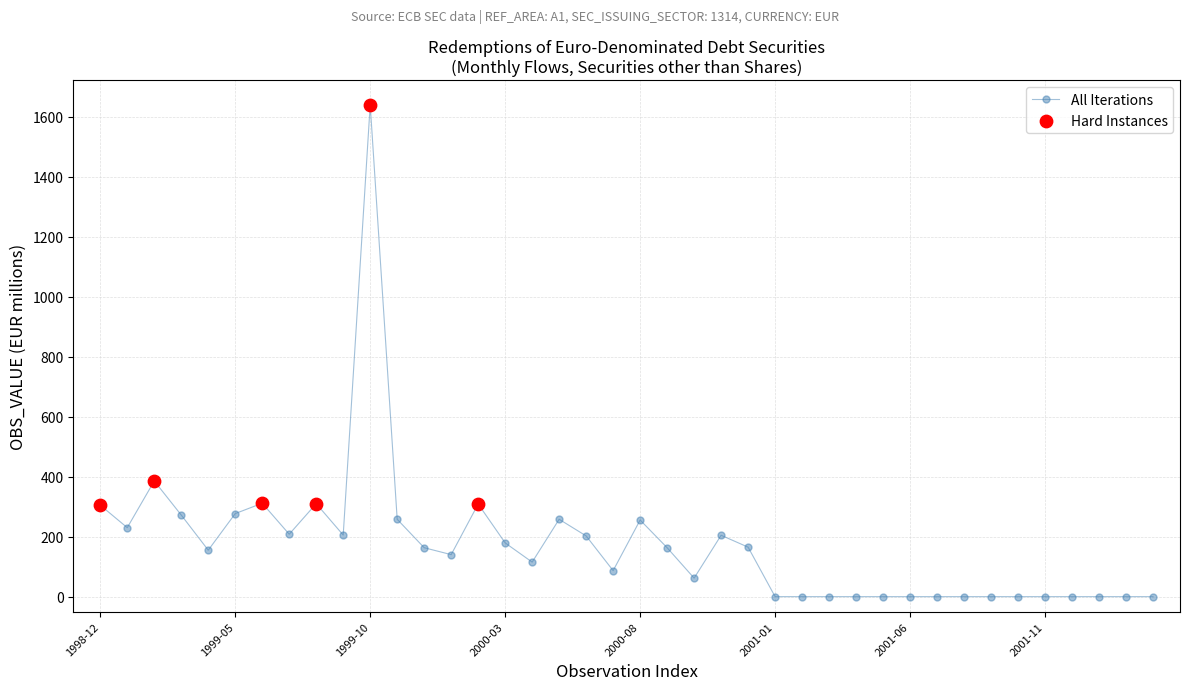

What is the value of the 22nd point from the left?

163.1